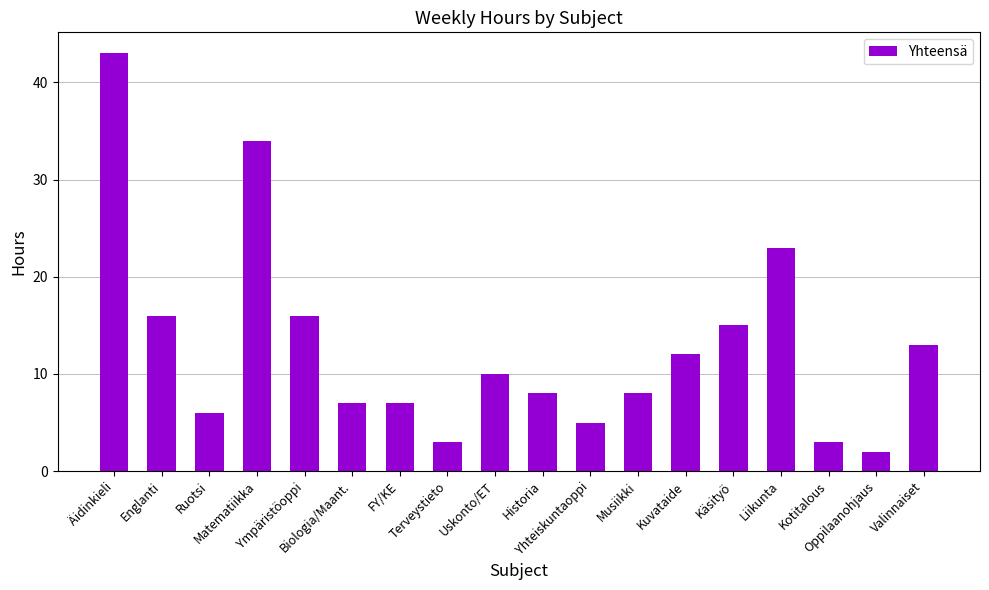

True or false: the data shows 14 at Liikunta.

False